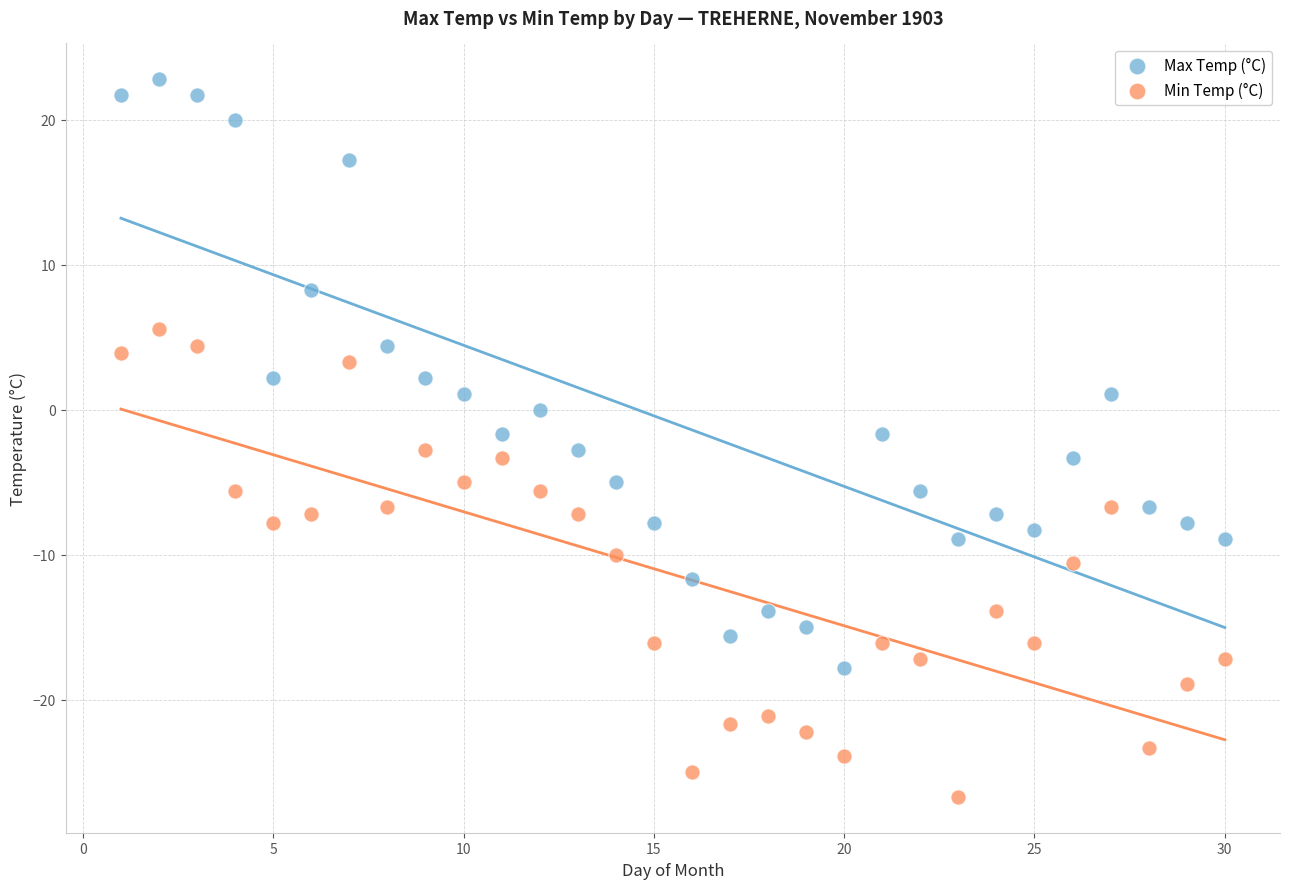

What is the X range (max minus min) for the scatter plot?

29.0